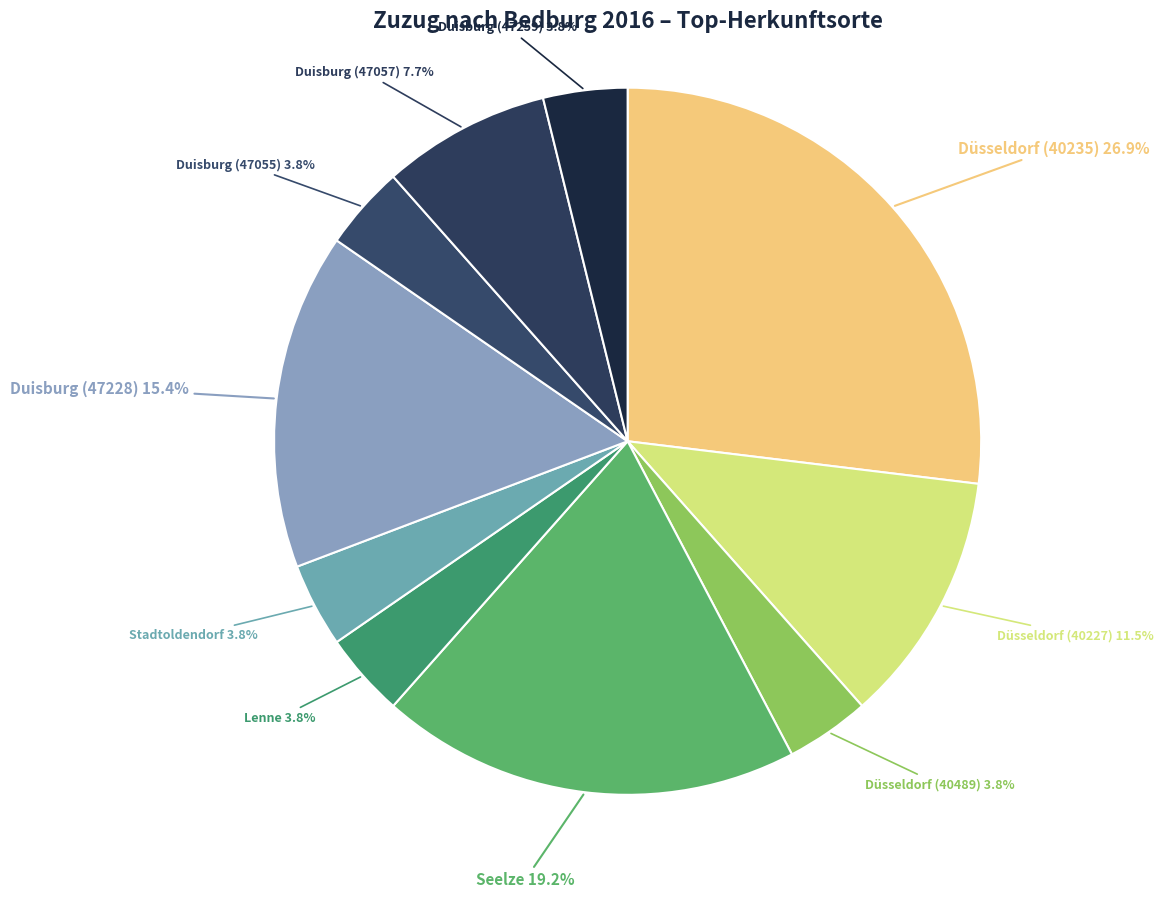

Is there any slice that represents more than half of the pie?

No